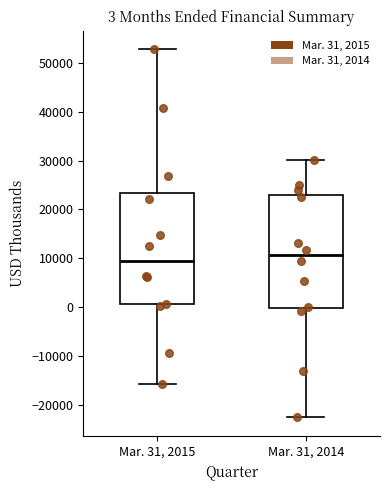

Which box's median line is the lowest?

Mar. 31, 2015